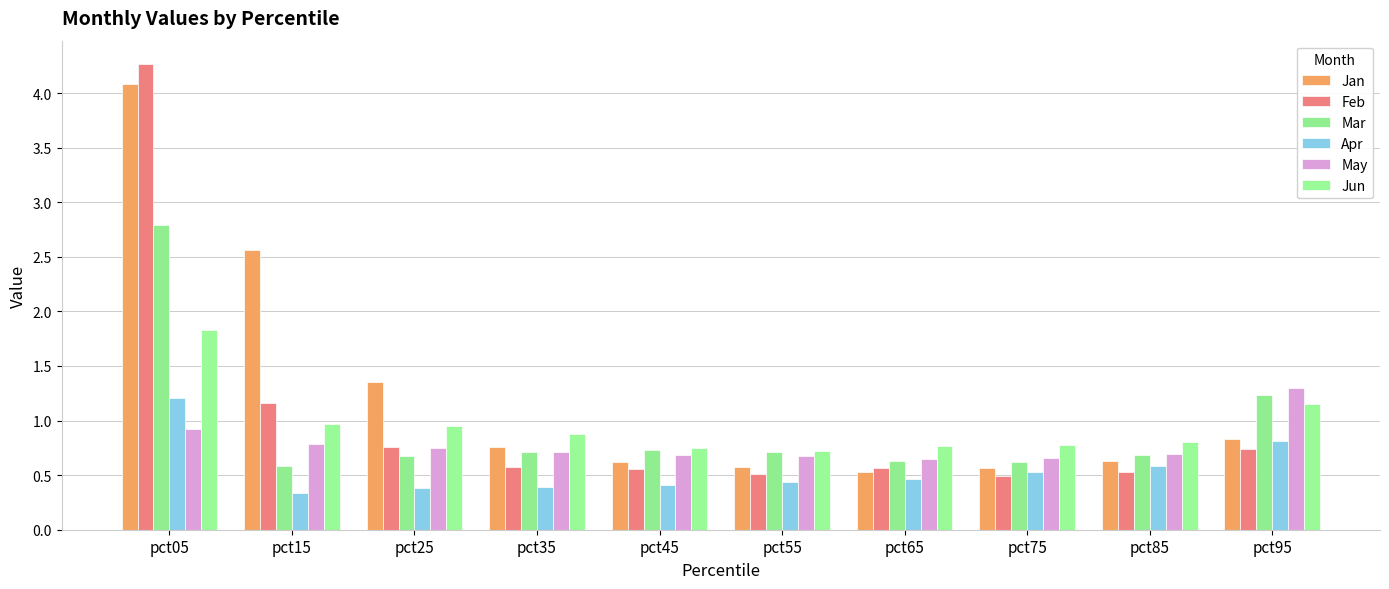

What are all the series names shown in the legend?

Jan, Feb, Mar, Apr, May, Jun